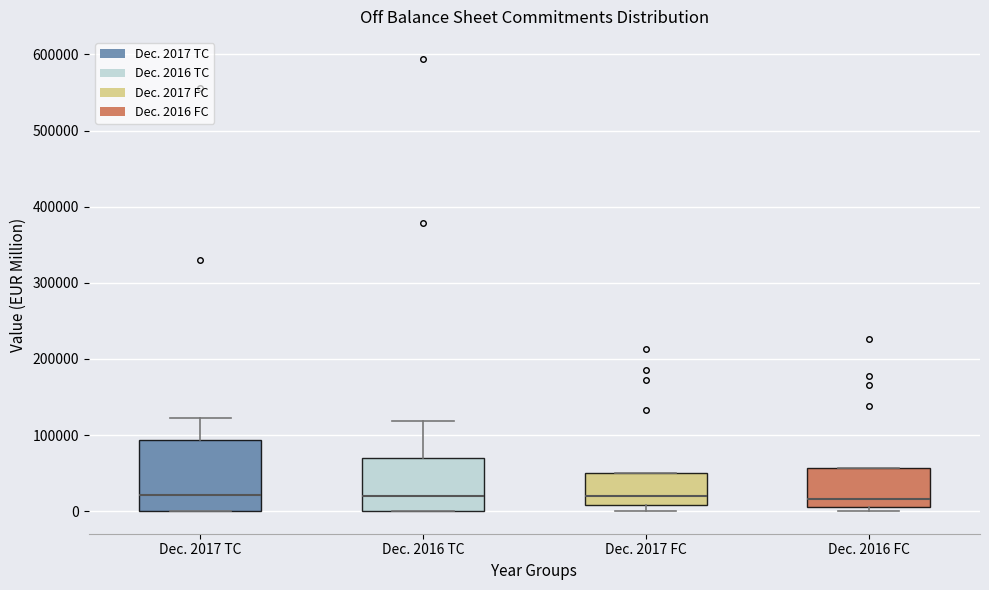

Comparing the boxes themselves (not the whiskers), which one is the tallest?

Dec. 2017 TC